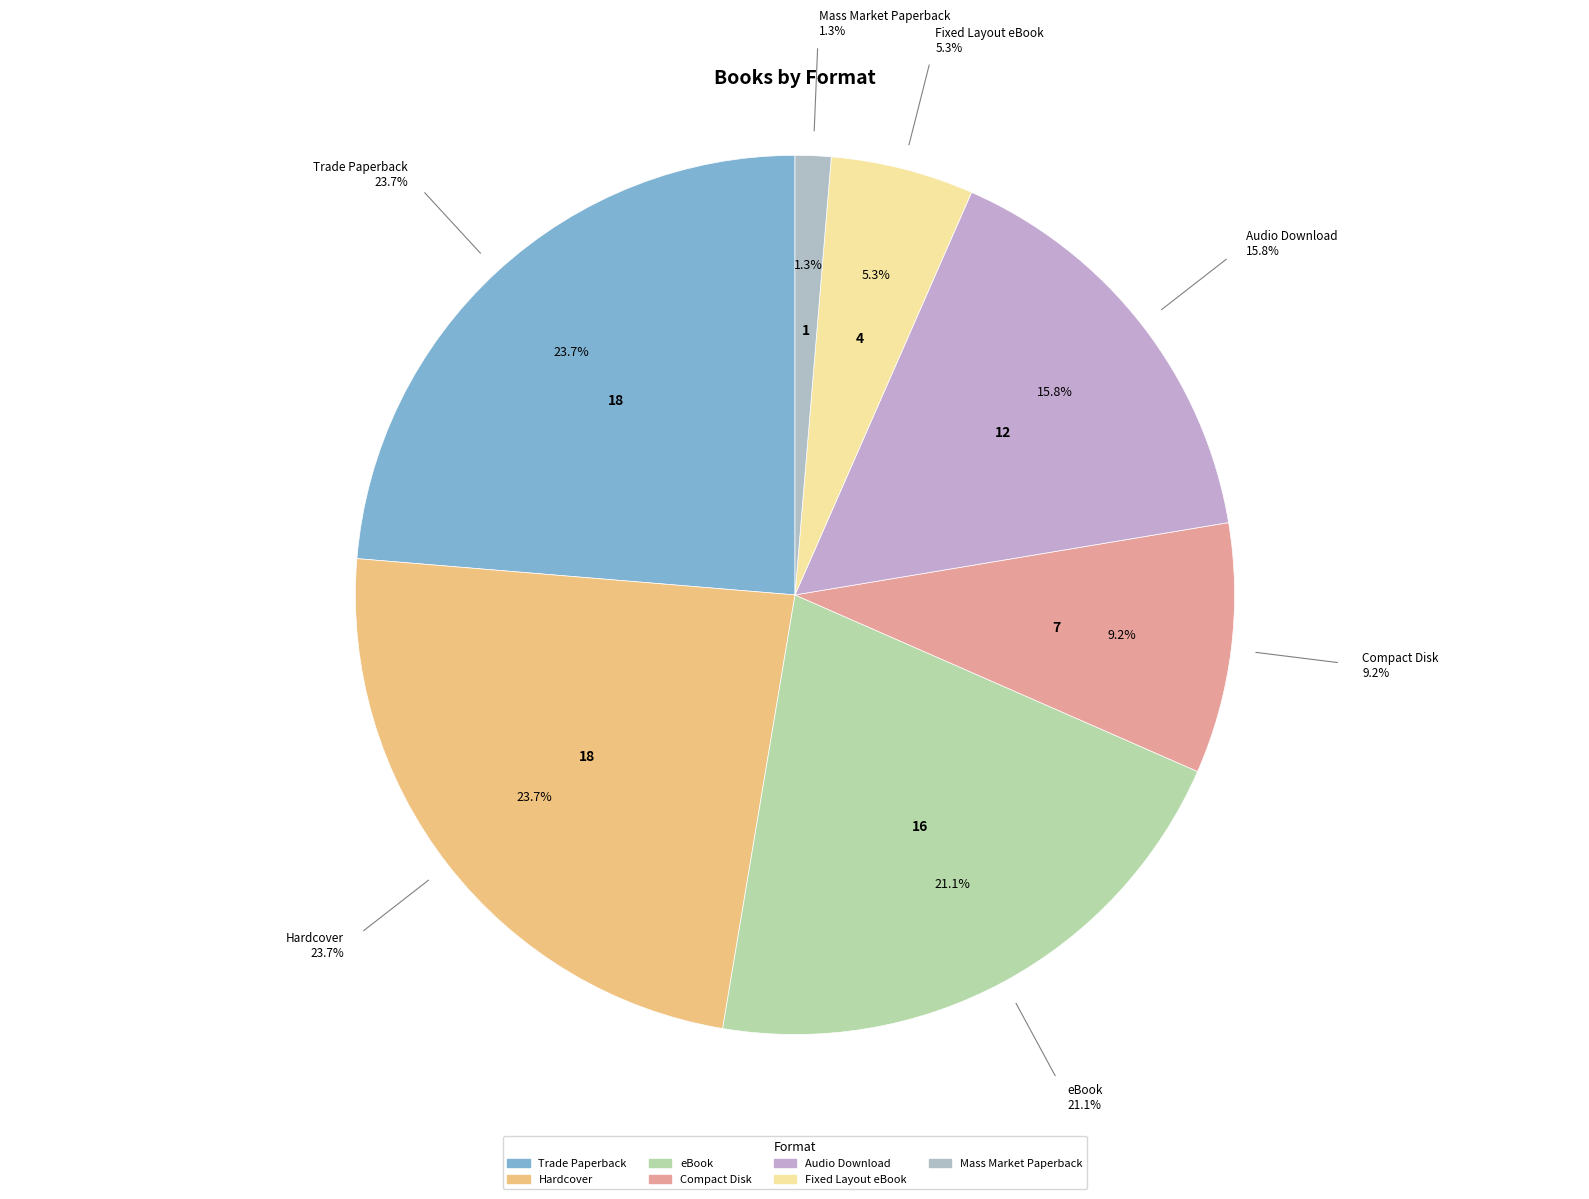

True or false: Fixed Layout eBook accounts for 5% of the total.

True